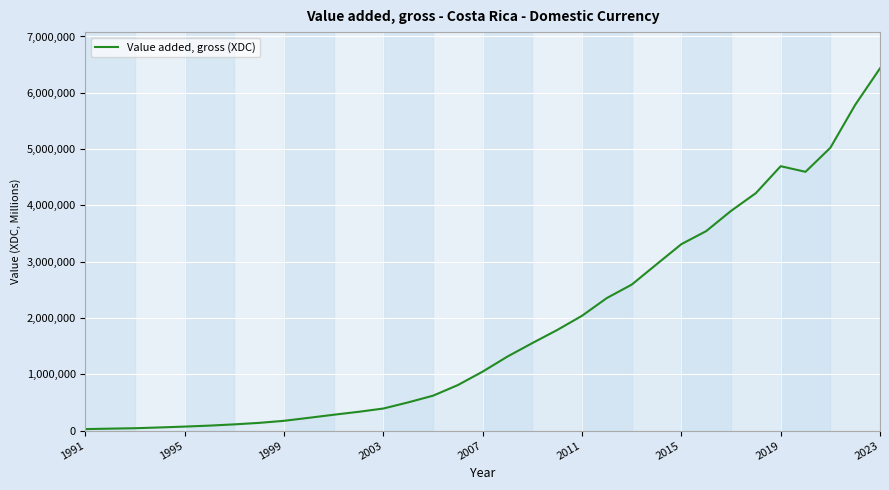

What is the difference between the maximum and minimum values?

6407176